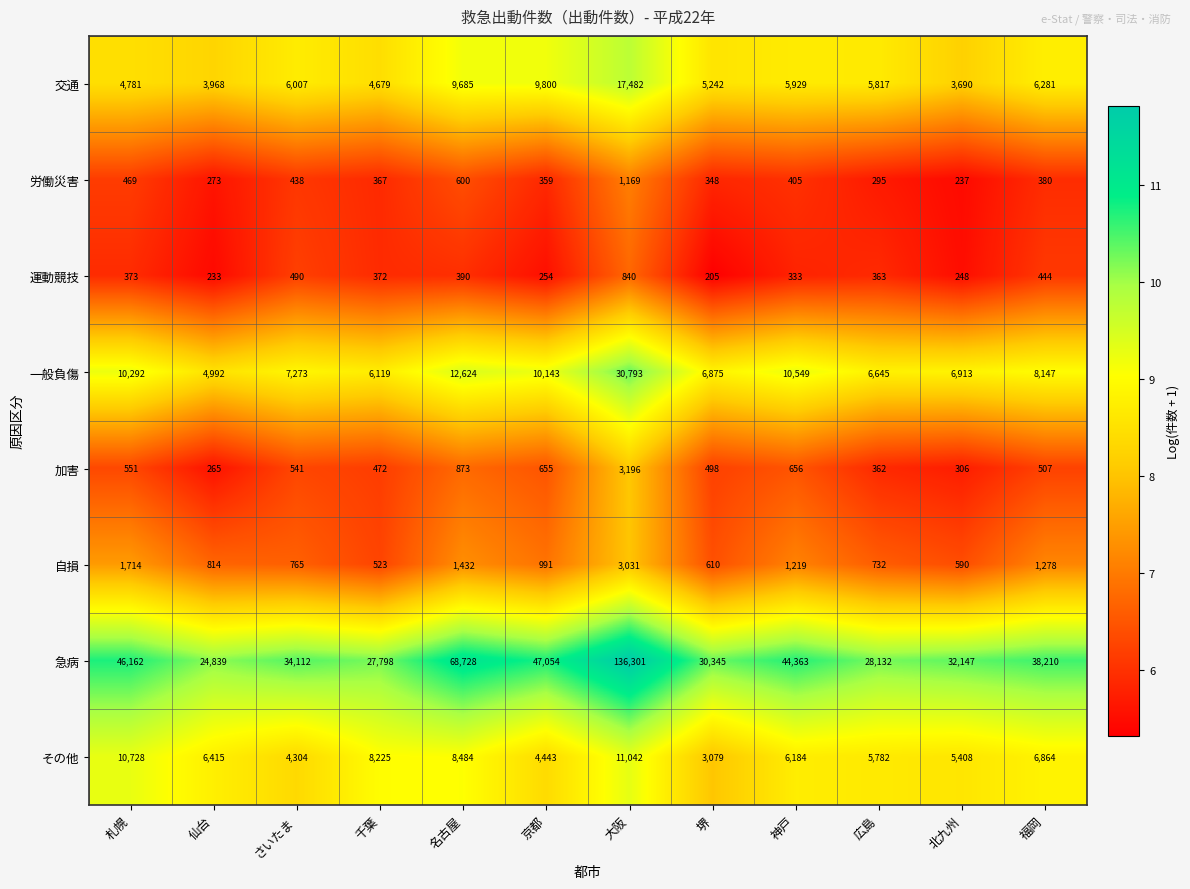

At which category is the sum across all series the highest?

大阪